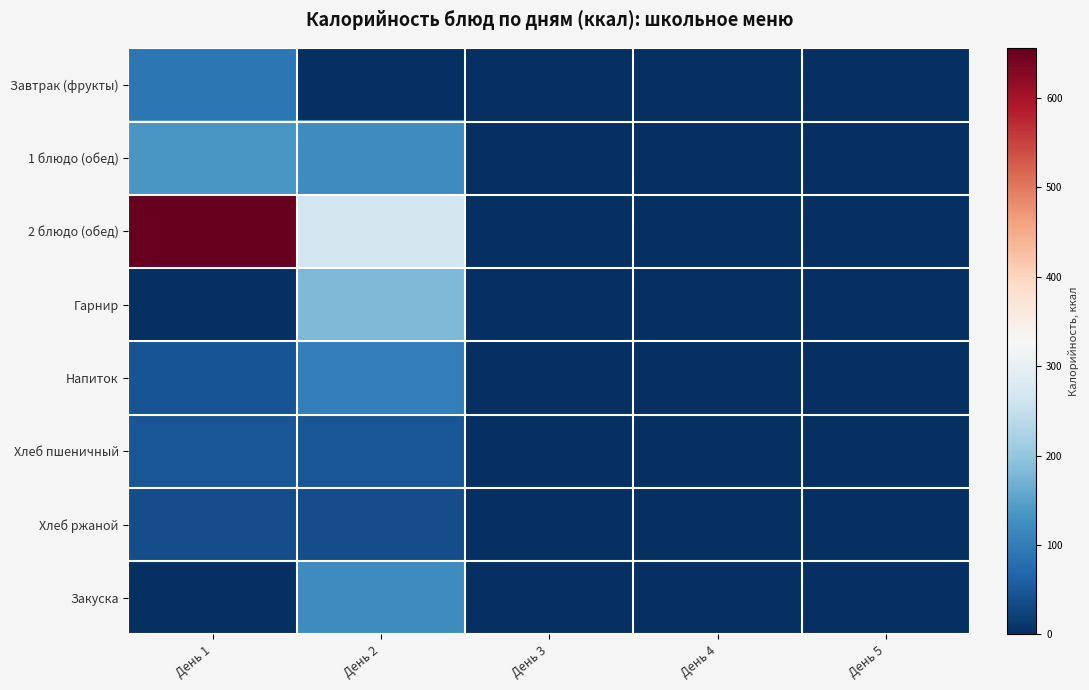

Reading right to left, transcribe all the data shown in this chart.

Завтрак (фрукты): День 5=0.0	День 4=0.0	День 3=0.0	День 2=0.0	День 1=92.0
1 блюдо (обед): День 5=0.0	День 4=0.0	День 3=0.0	День 2=121.8	День 1=137.2
2 блюдо (обед): День 5=0.0	День 4=0.0	День 3=0.0	День 2=267.7	День 1=655.2
Гарнир: День 5=0.0	День 4=0.0	День 3=0.0	День 2=181.3	День 1=0.0
Напиток: День 5=0.0	День 4=0.0	День 3=0.0	День 2=101.2	День 1=44.8
Хлеб пшеничный: День 5=0.0	День 4=0.0	День 3=0.0	День 2=48.0	День 1=48.0
Хлеб ржаной: День 5=0.0	День 4=0.0	День 3=0.0	День 2=36.3	День 1=36.3
Закуска: День 5=0.0	День 4=0.0	День 3=0.0	День 2=121.2	День 1=0.0